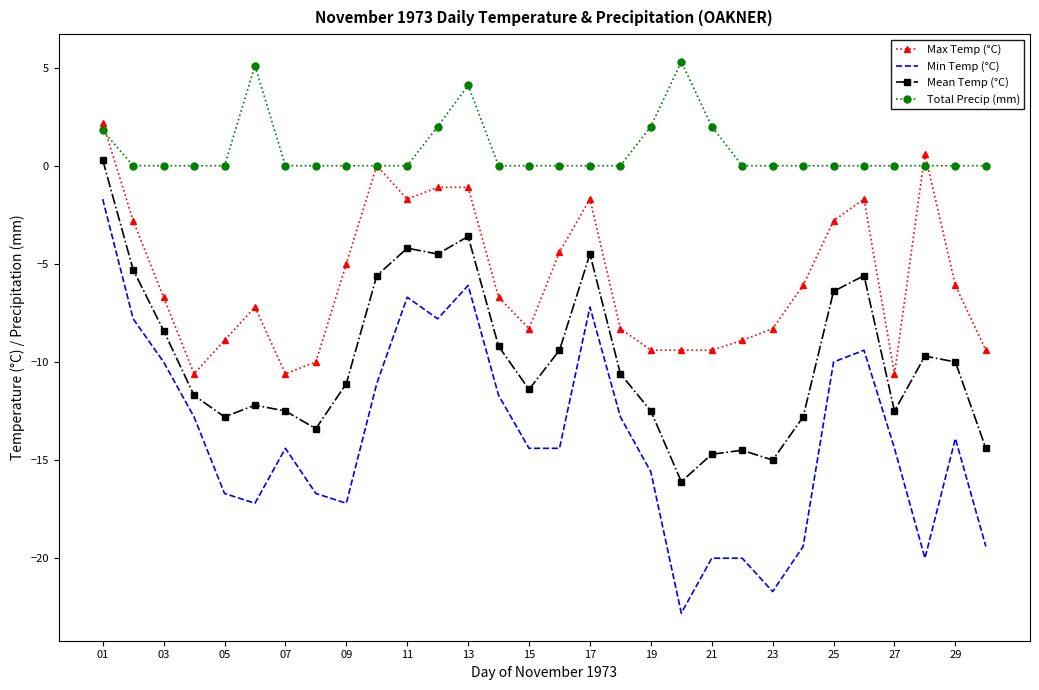

Which series has the largest total across all categories?

Total Precip (mm)